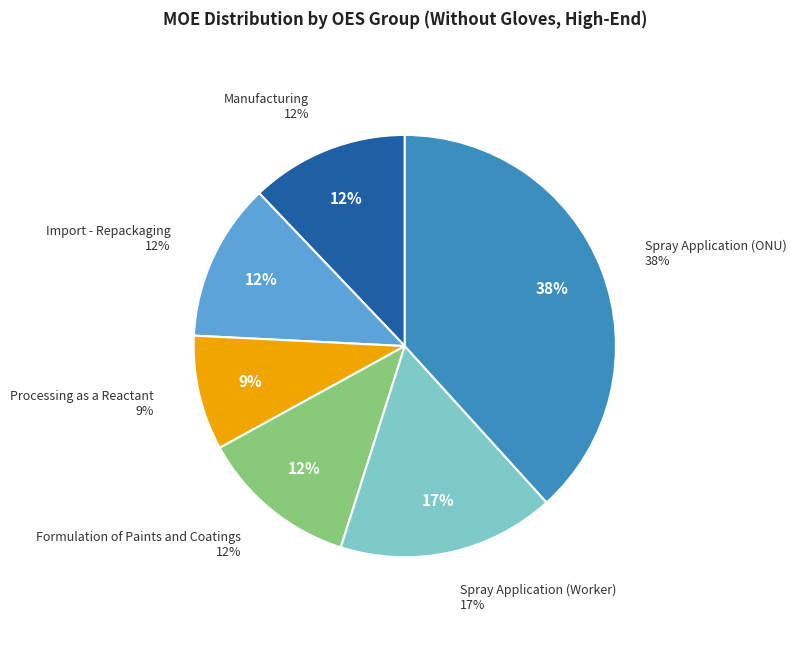

What percentage is NOT represented by Formulation of Paints and Coatings?

87.9%